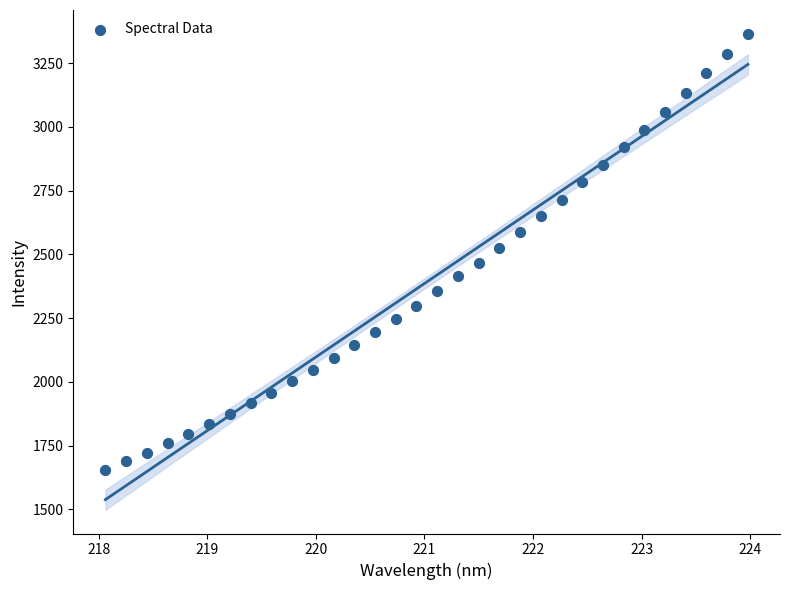

What is the range of X values (max minus min)?

5.9